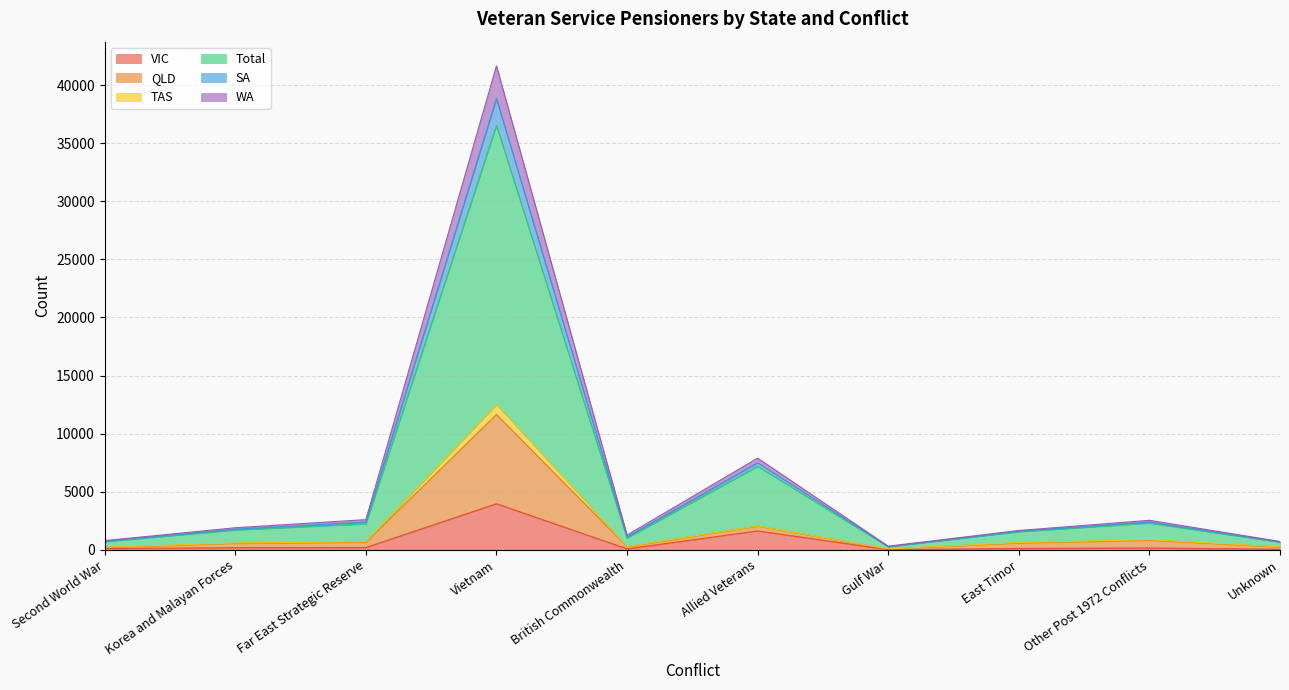

What is the maximum value for VIC?

3967